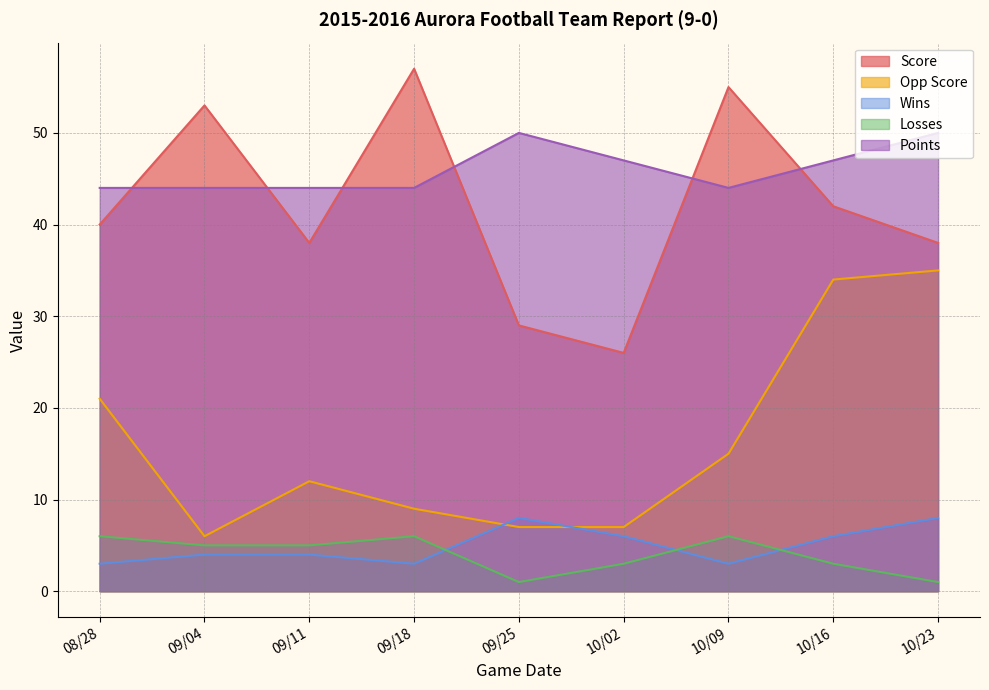

True or false: Points and Opp Score cross at least once.

False